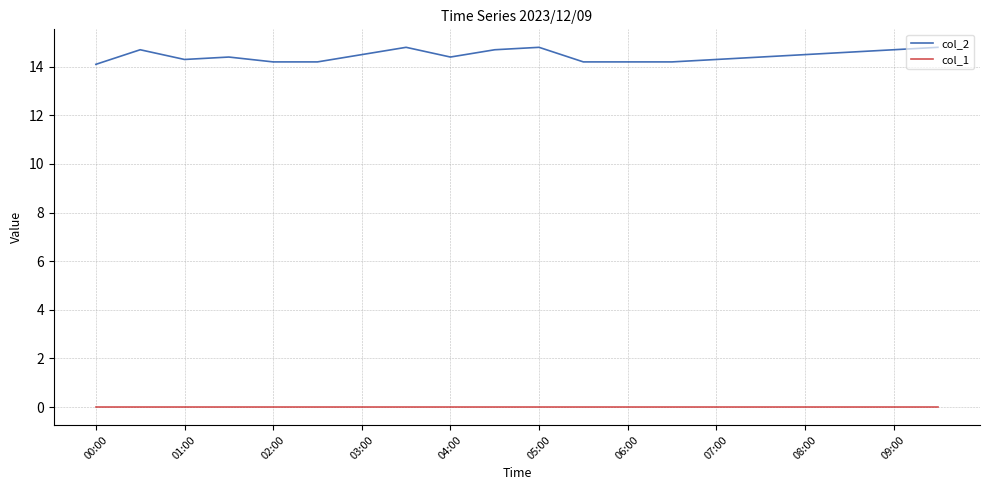

Which series has the widest spread of values?

col_2